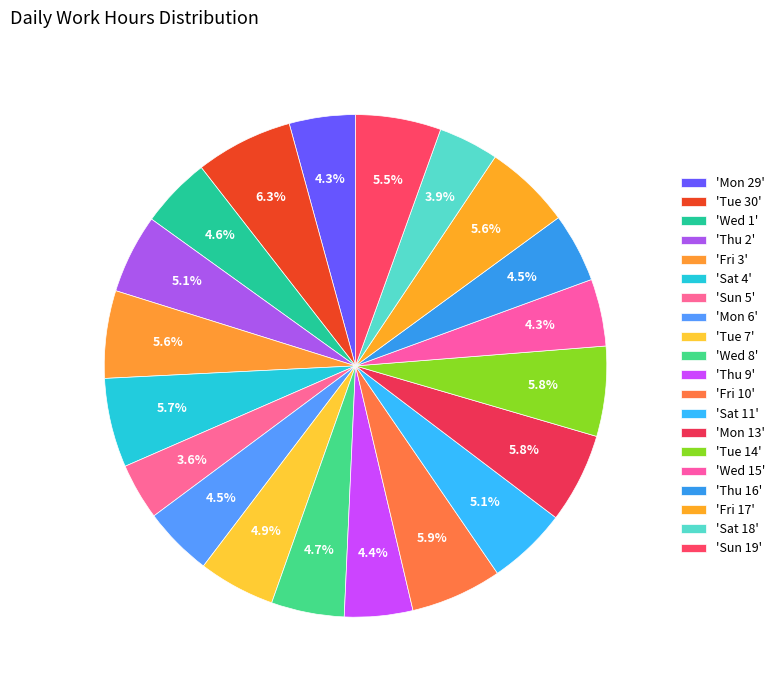

Which slice is the smallest?

Sun 5